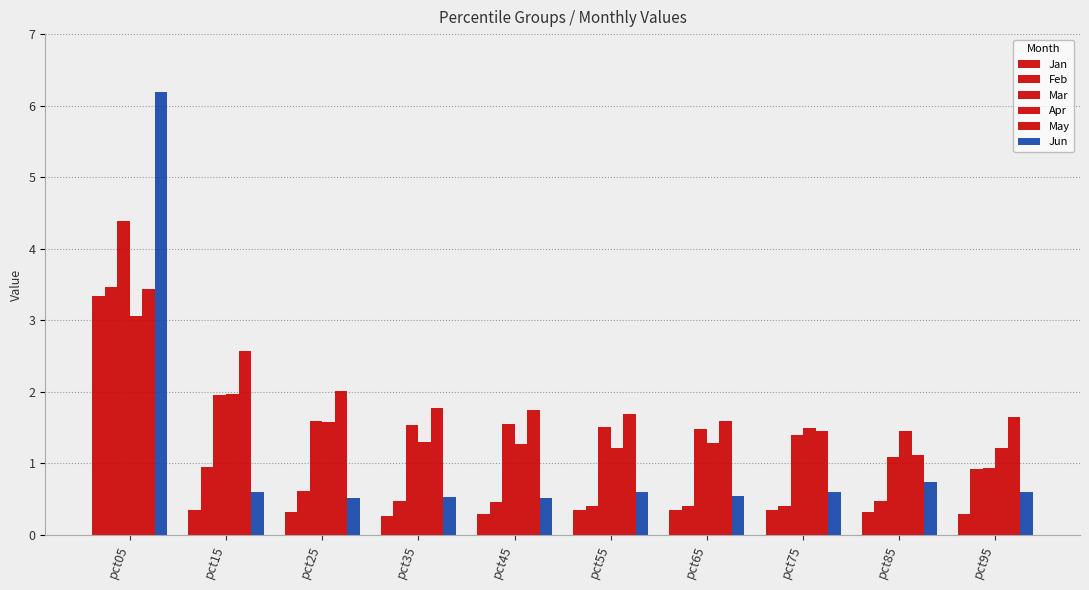

Count the number of data series in this chart.

6